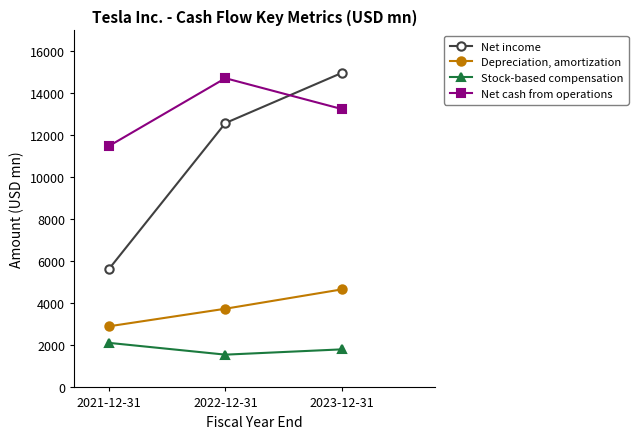

Where is Depreciation, amortization nearest to the value 3789?

2022-12-31